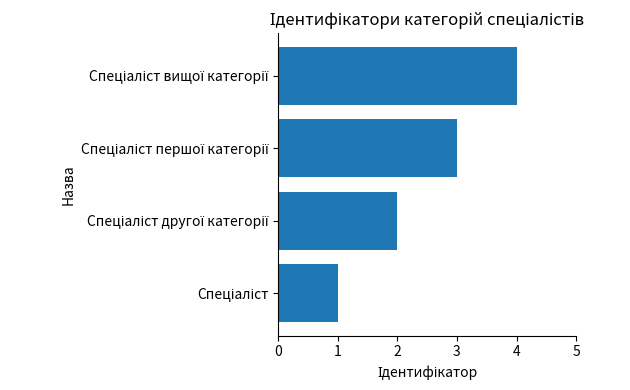

What is the difference between the maximum and minimum values?

3